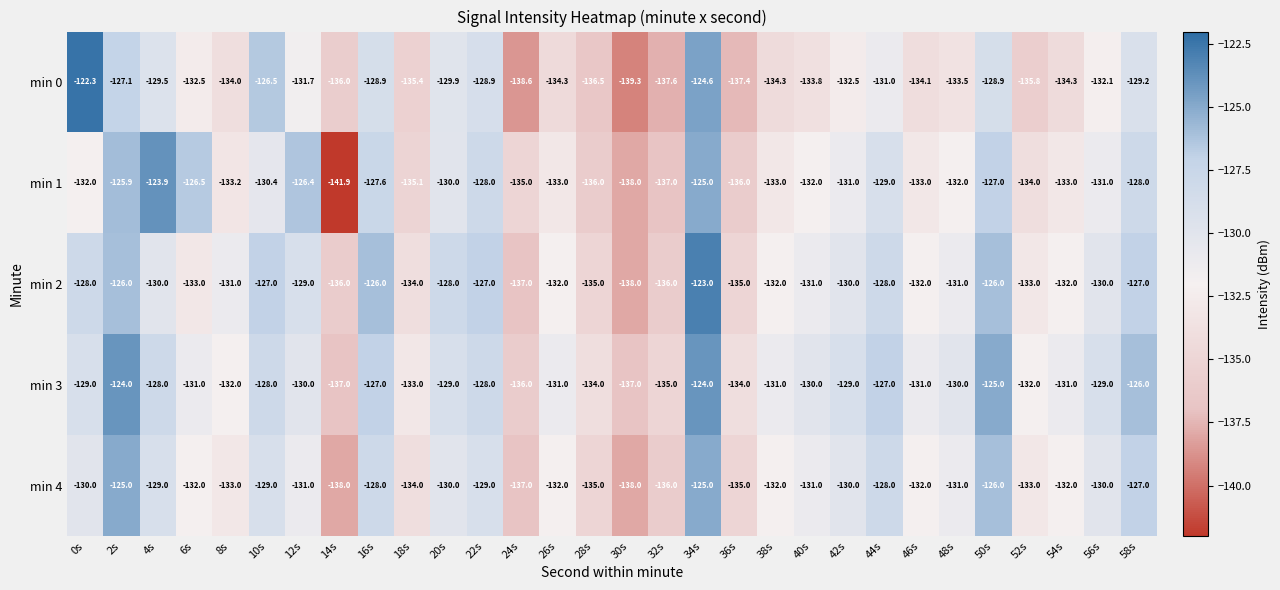

Which label corresponds to the smallest value in the chart?

14s